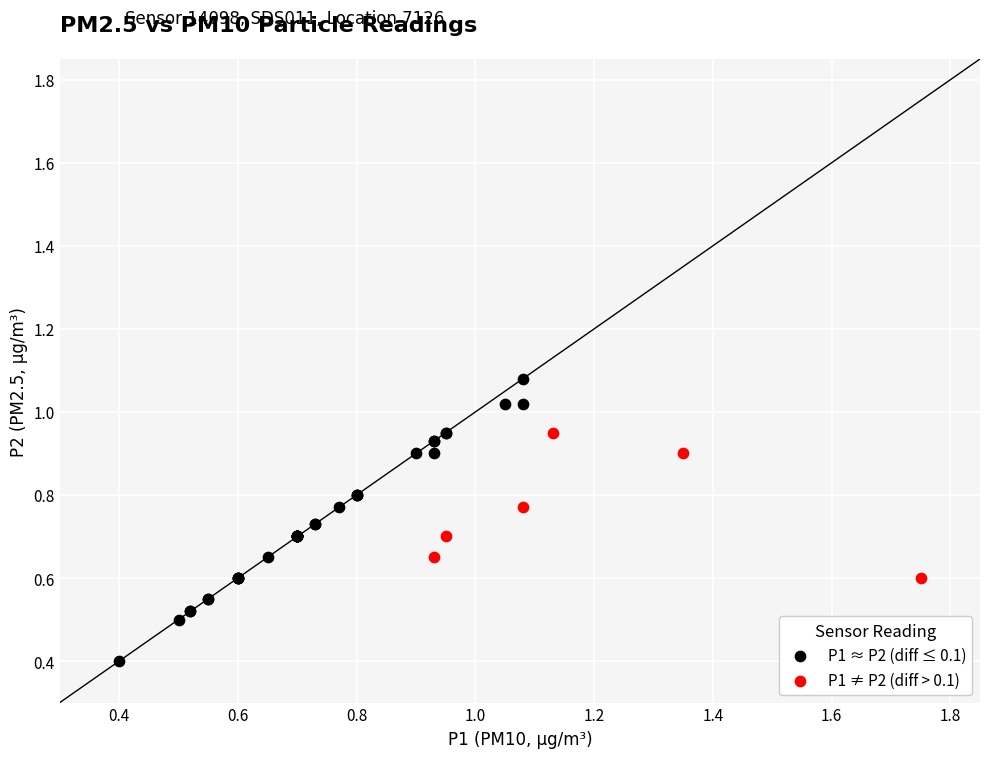

Which series has the widest spread of Y values?

P1 ≈ P2 (diff ≤ 0.1)